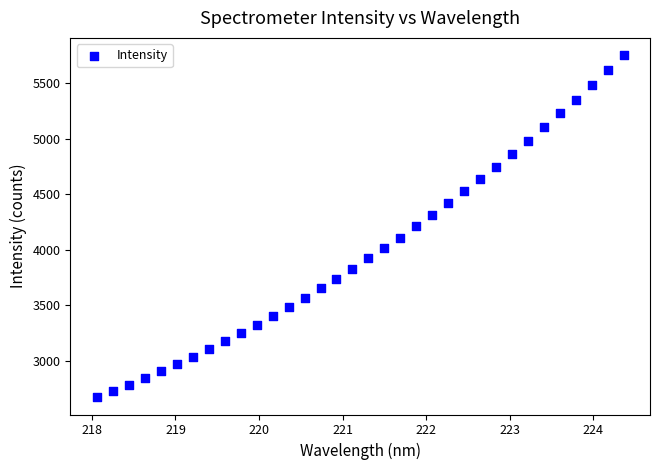

What is the range of X values (max minus min)?

6.3